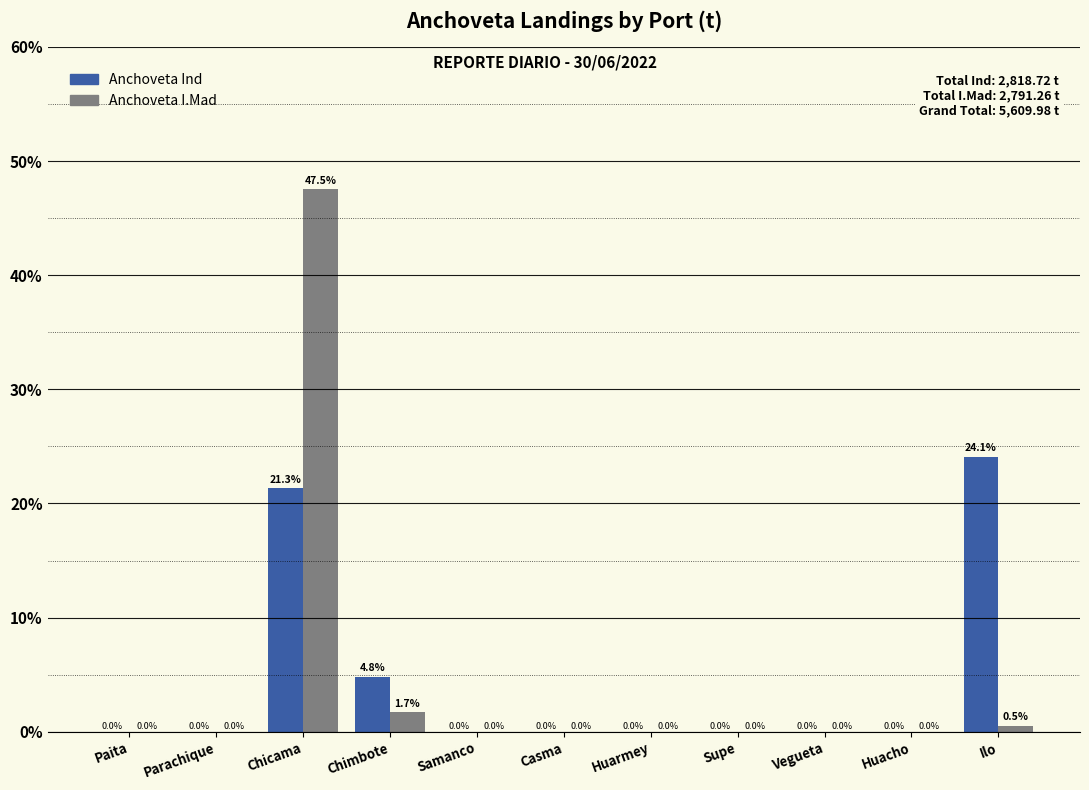

Reading left to right, what are all the values shown in this chart?

Anchoveta Ind: Paita=0.0	Parachique=0.0	Chicama=21.3	Chimbote=4.8	Samanco=0.0	Casma=0.0	Huarmey=0.0	Supe=0.0	Vegueta=0.0	Huacho=0.0	Ilo=24.1
Anchoveta I.Mad: Paita=0.0	Parachique=0.0	Chicama=47.5	Chimbote=1.7	Samanco=0.0	Casma=0.0	Huarmey=0.0	Supe=0.0	Vegueta=0.0	Huacho=0.0	Ilo=0.5